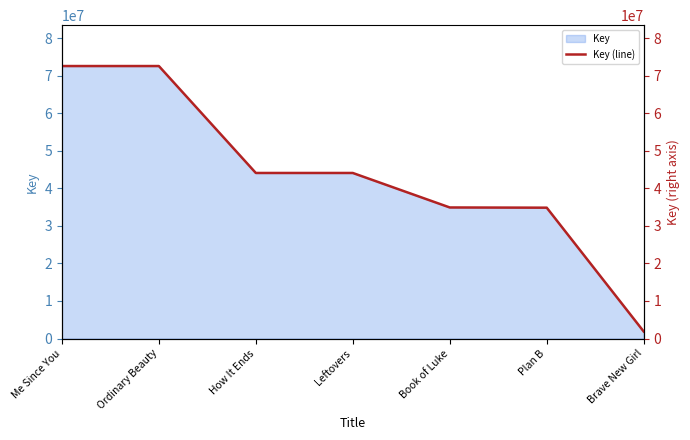

What is the value of the 1st point from the left?

72588999